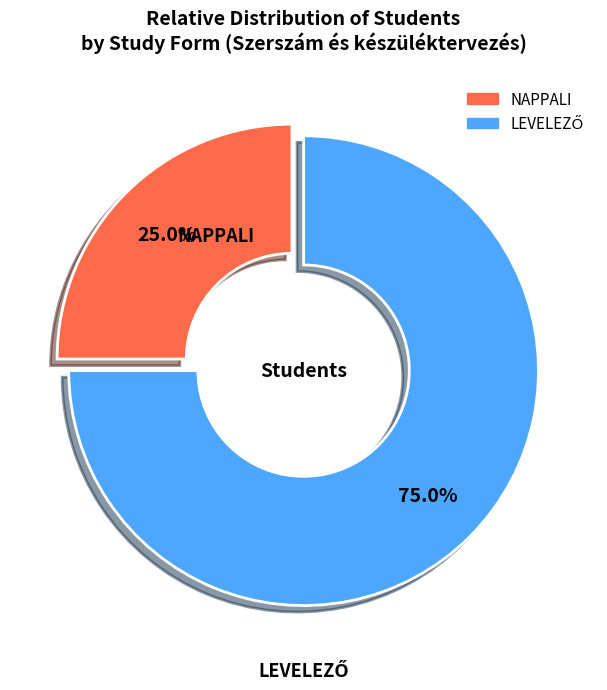

How many segments does this pie chart have?

2